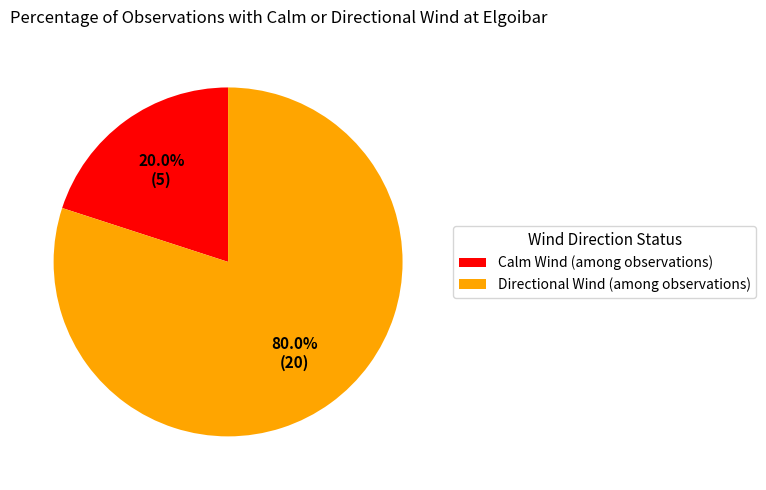

Which has a higher value, Calm Wind (among observations) or Directional Wind (among observations)?

Directional Wind (among observations)